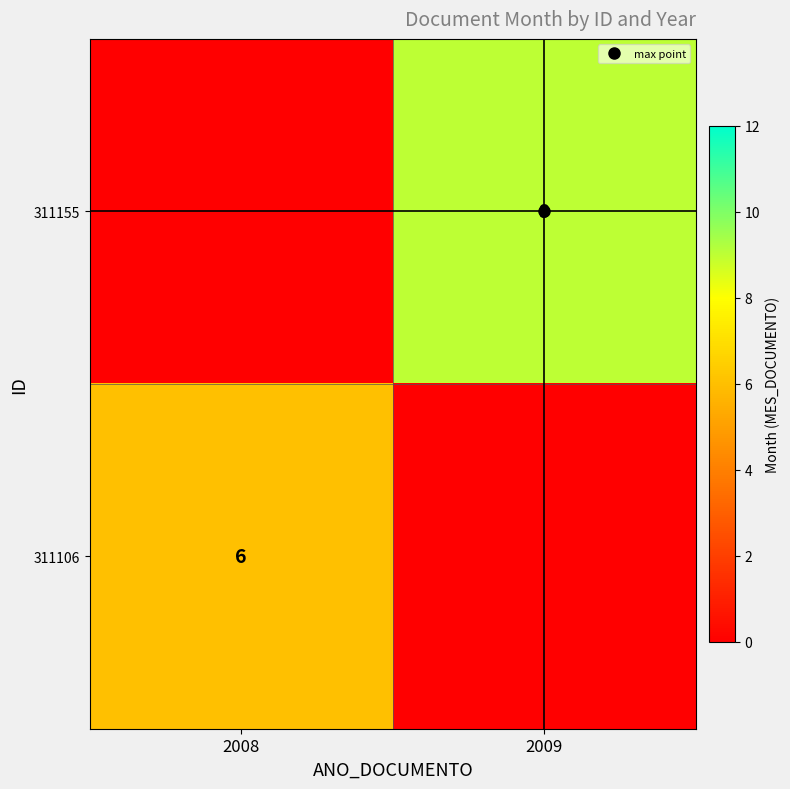

Which has a higher value, 2009 or 2008?

2009